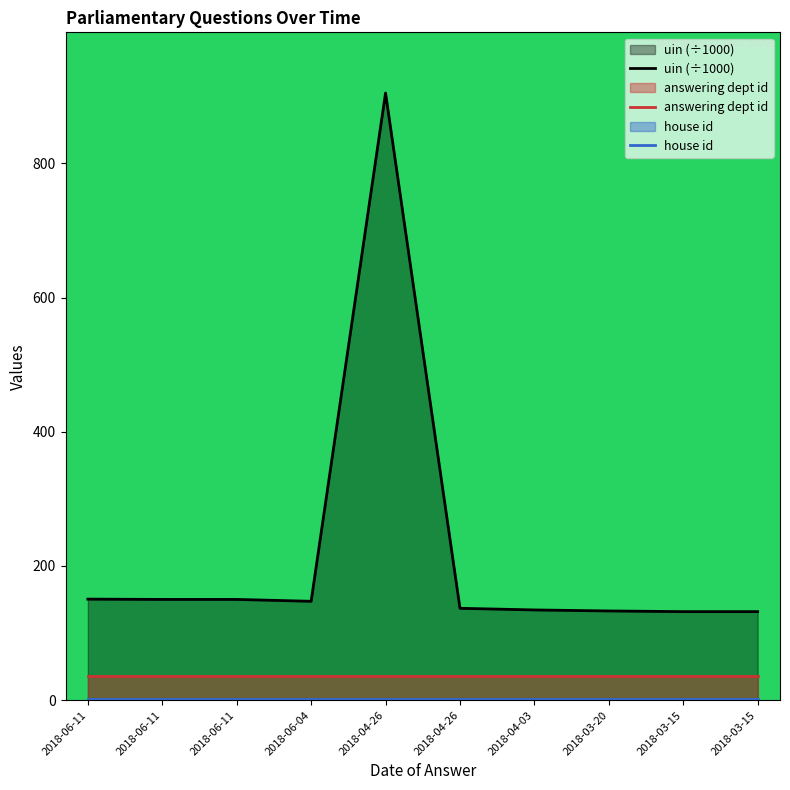

Reading left to right, extract all data points from this chart.

uin (÷1000): 2018-06-11=150.6	2018-06-11=150.2	2018-06-11=150.2	2018-06-04=147.4	2018-04-26=905.0	2018-04-26=136.9	2018-04-03=134.5	2018-03-20=133.0	2018-03-15=132.0	2018-03-15=132.0
answering dept id: 2018-06-11=36.0	2018-06-11=36.0	2018-06-11=36.0	2018-06-04=36.0	2018-04-26=36.0	2018-04-26=36.0	2018-04-03=36.0	2018-03-20=36.0	2018-03-15=36.0	2018-03-15=36.0
house id: 2018-06-11=1.0	2018-06-11=1.0	2018-06-11=1.0	2018-06-04=1.0	2018-04-26=1.0	2018-04-26=1.0	2018-04-03=1.0	2018-03-20=1.0	2018-03-15=1.0	2018-03-15=1.0